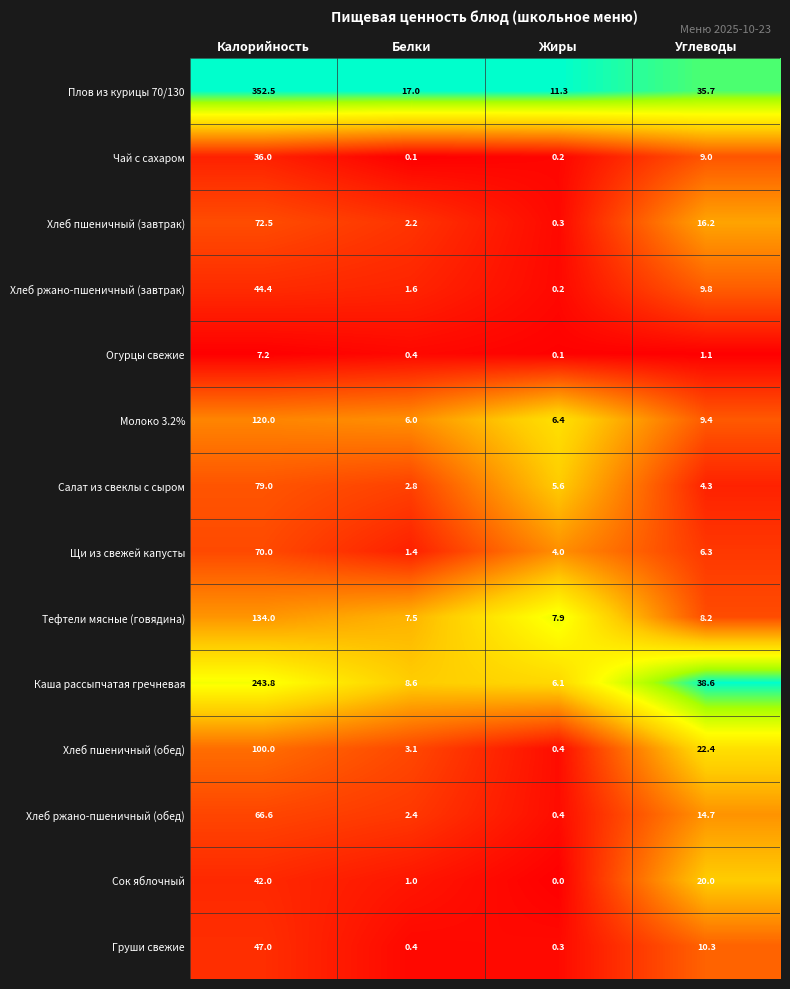

Count the number of data series in this chart.

14